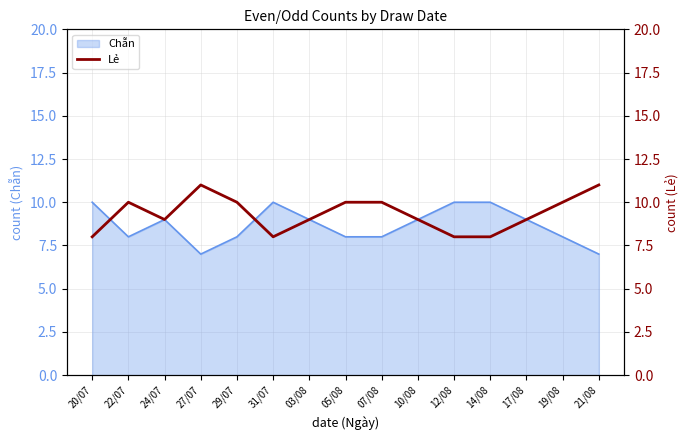

True or false: the data has more than 0 interior local peaks.

True